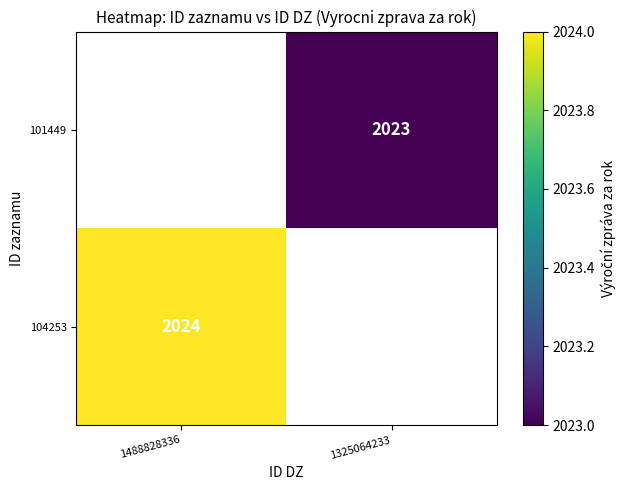

The value of 101449 at 1325064233 is 2023. True or false?

True